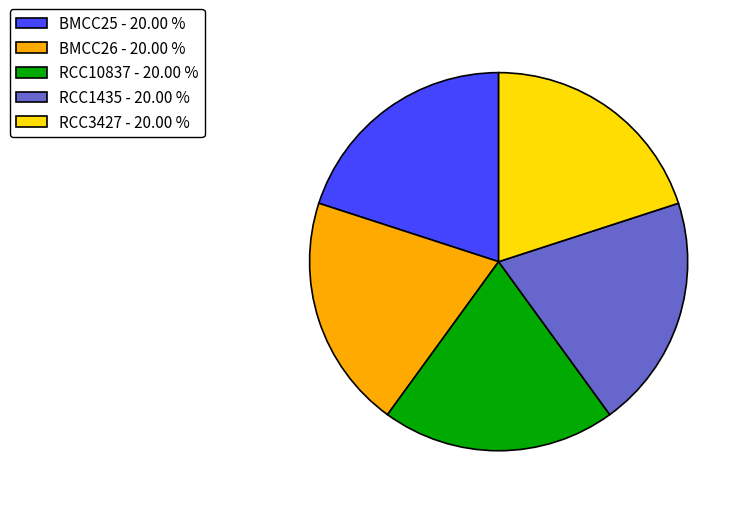

Is there any slice that represents more than half of the pie?

No